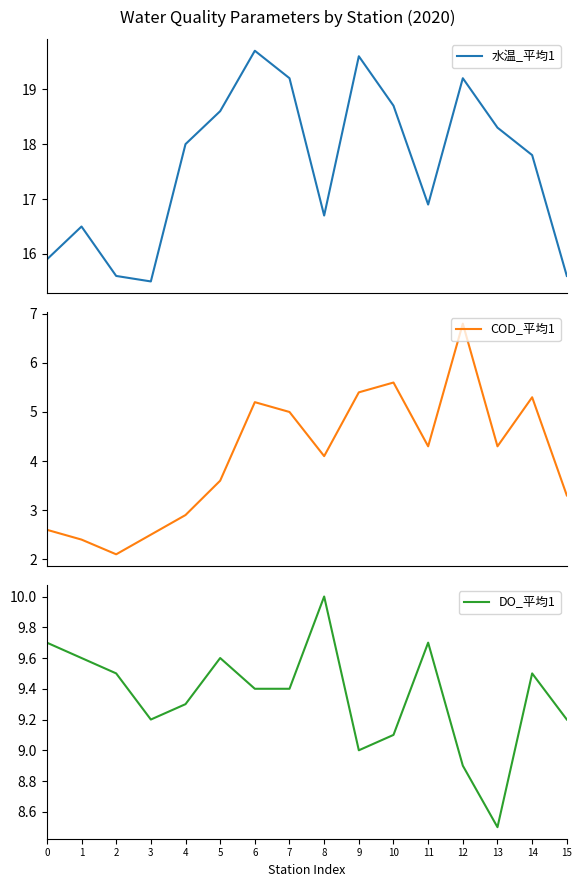

Which series has the largest total across all categories?

水温_平均1